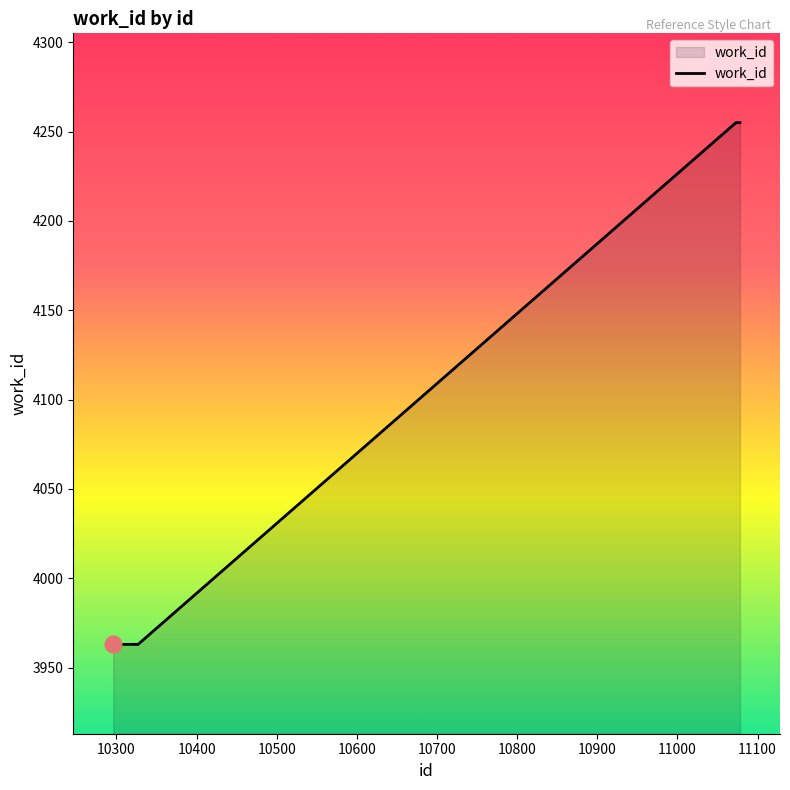

What is the difference between the maximum and minimum values?

292